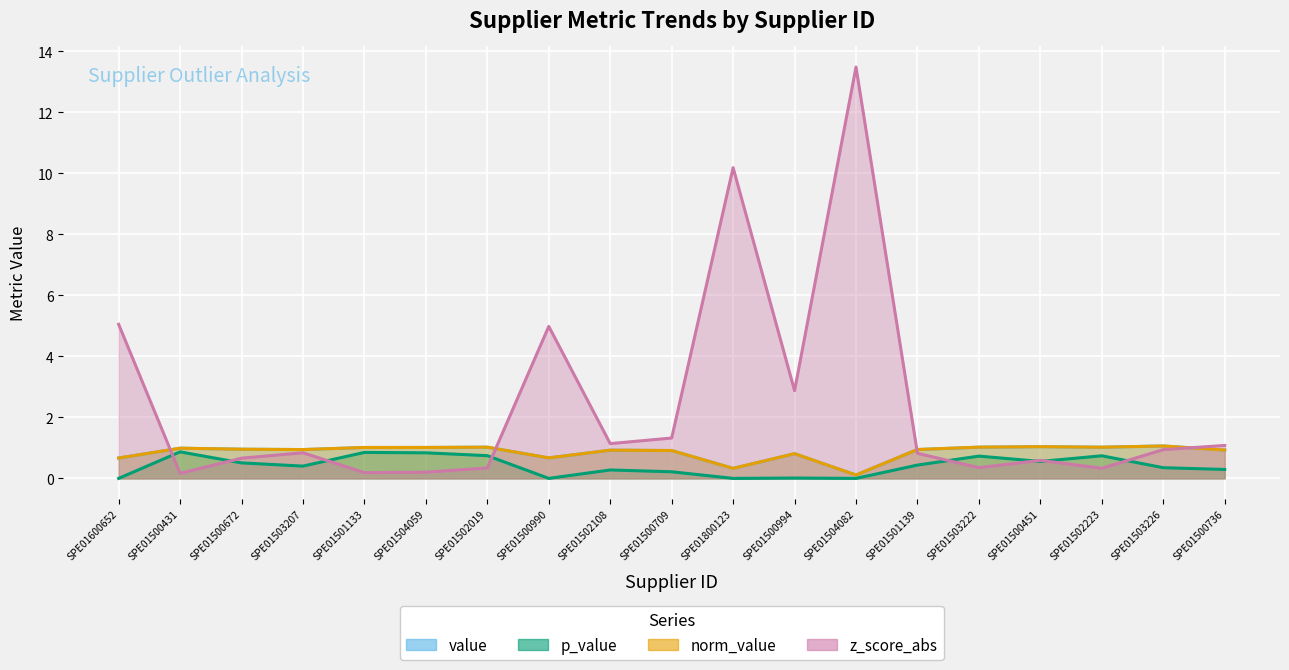

In norm_value, how many points are higher than both neighbors (excluding endpoints)?

6